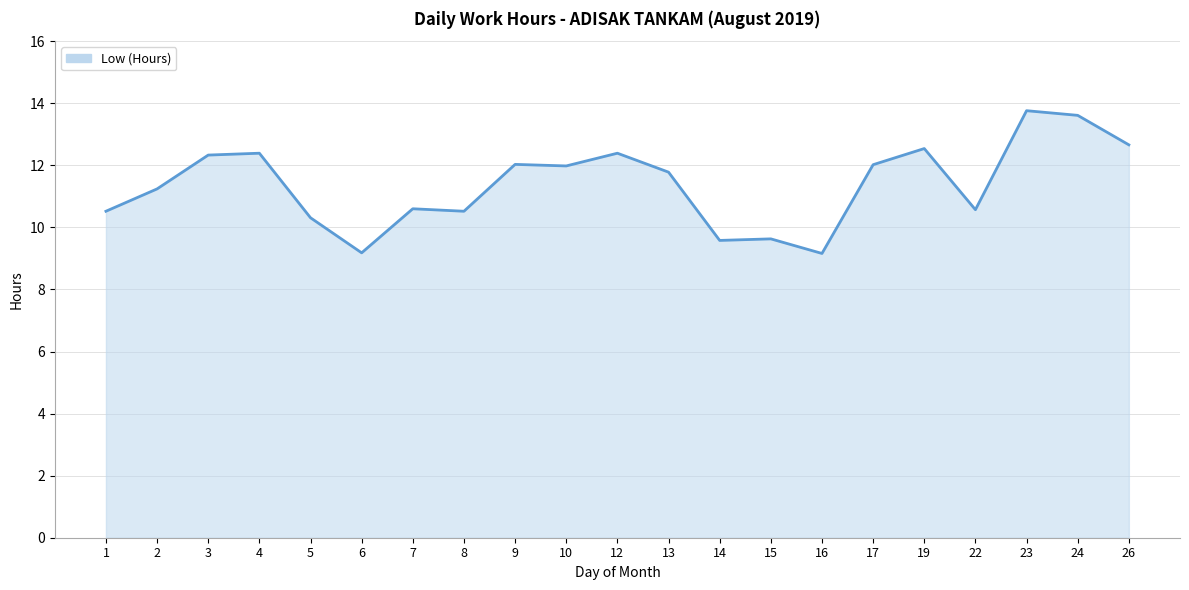

What is the greatest value displayed?

13.8